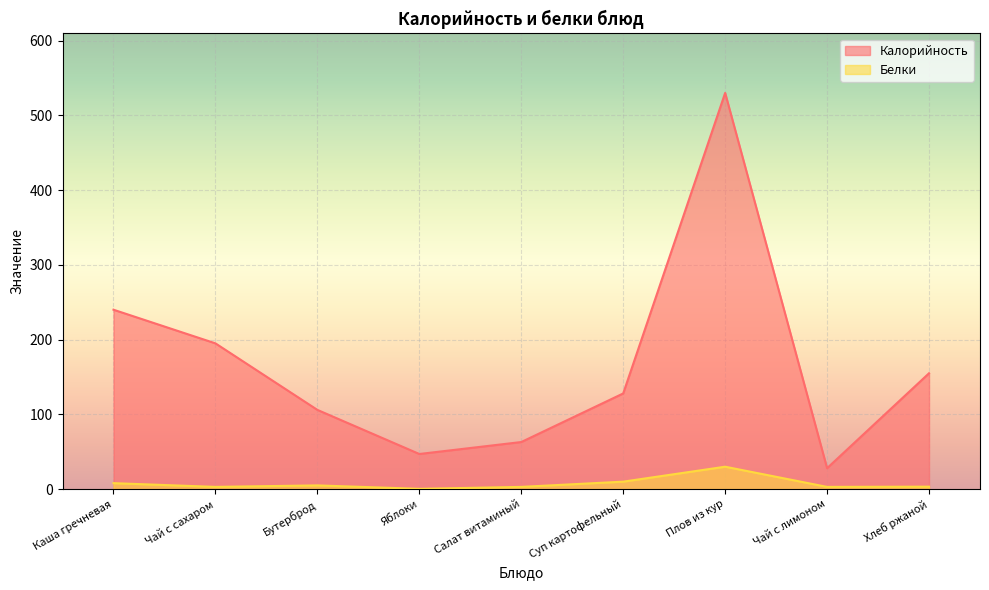

Which series has the largest total across all categories?

Калорийность